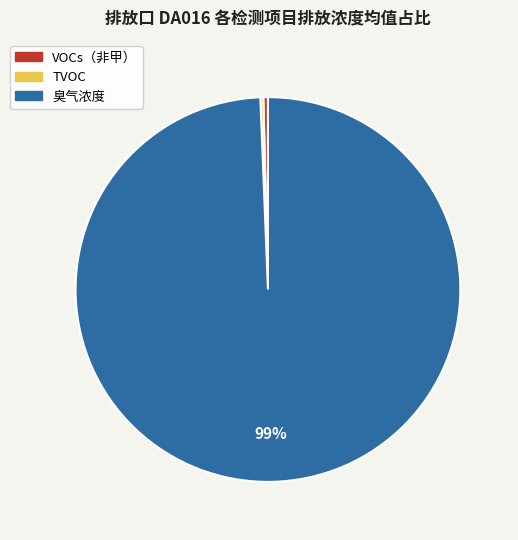

To the nearest percent, what is the average slice percentage?

33%